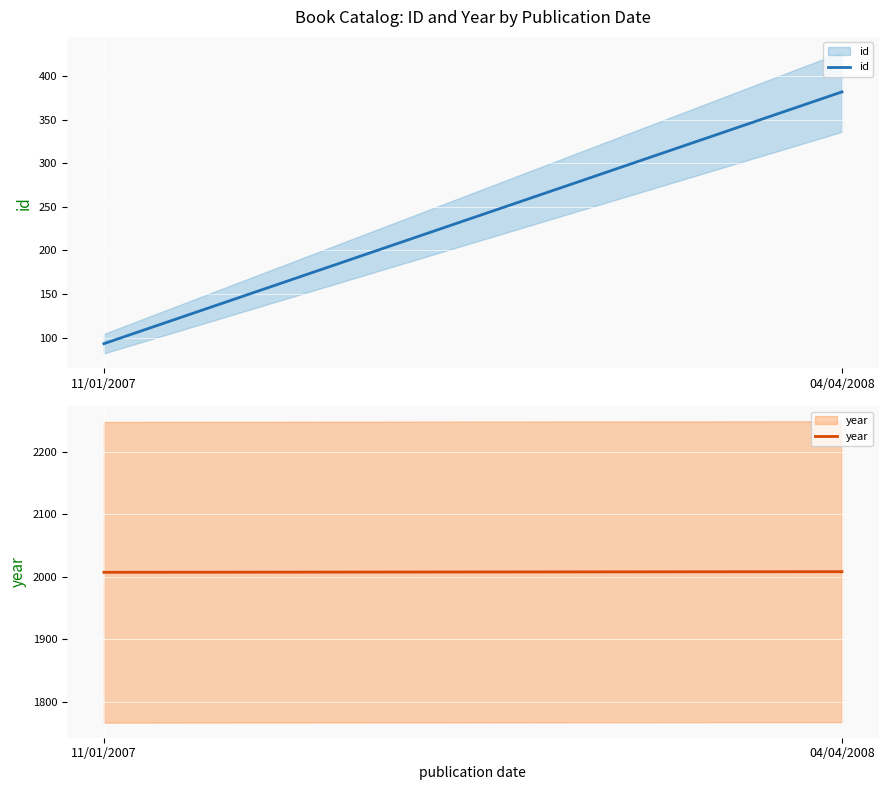

What are all the series names shown in the legend?

id, year